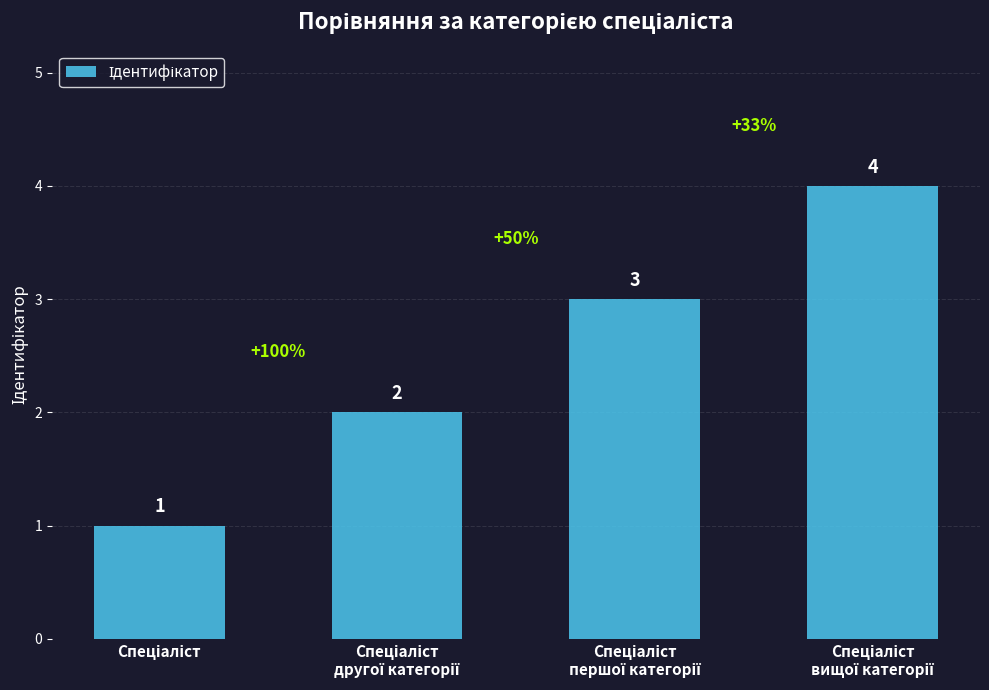

What is the value of the 3rd bar from the left?

3